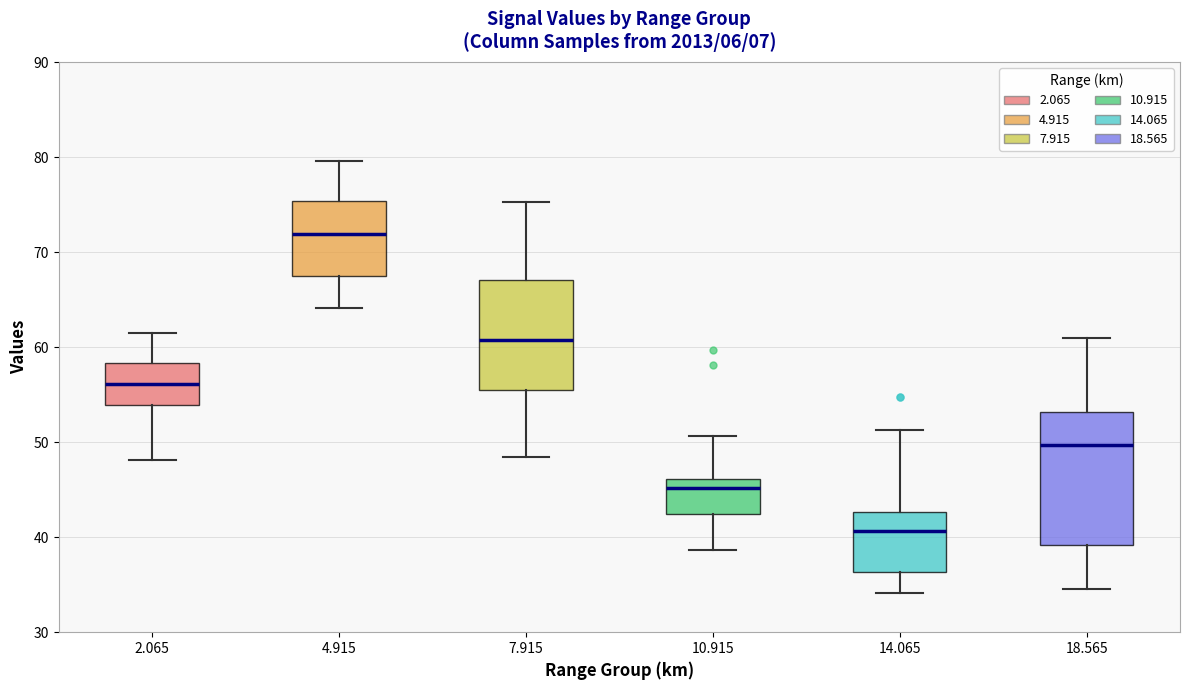

Which box is the tallest, from its lower edge to its upper edge?

18.565